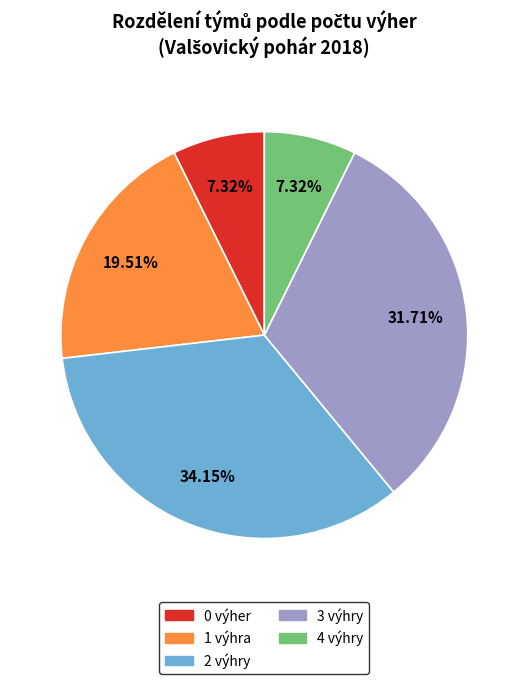

Is there any slice that represents more than half of the pie?

No